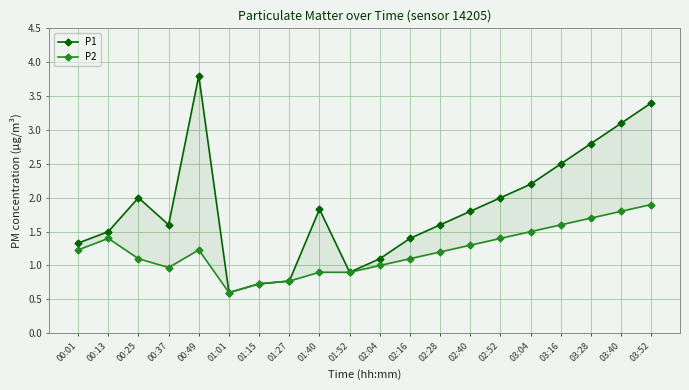

Which category has the lowest value in the P1 series?

01:01